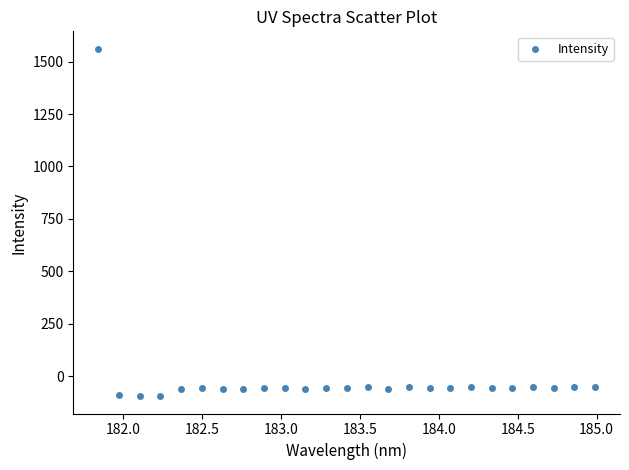

What is the range of Y values (max minus min)?

1657.4